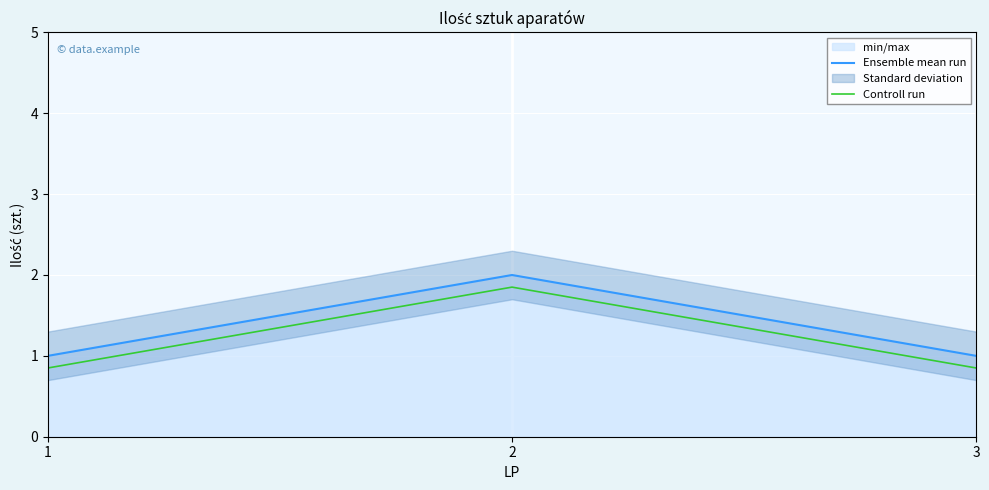

Count the number of categories in the chart.

3